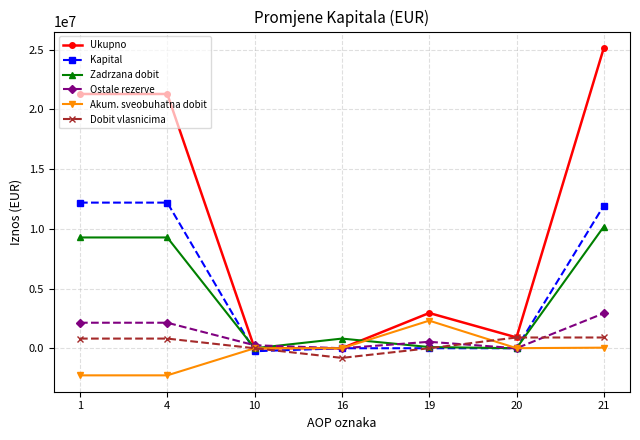

What is the difference between the maximum and minimum values in the Zadrzana dobit series?

10187130